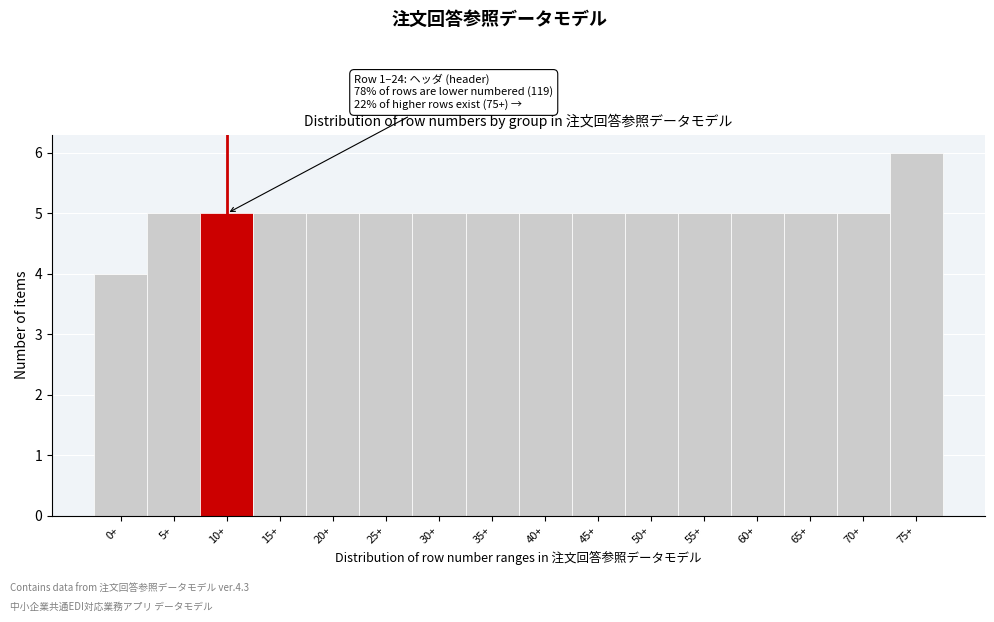

Reading left to right, extract all data points from this chart.

0+=4	5+=5	10+=5	15+=5	20+=5	25+=5	30+=5	35+=5	40+=5	45+=5	50+=5	55+=5	60+=5	65+=5	70+=5	75+=6